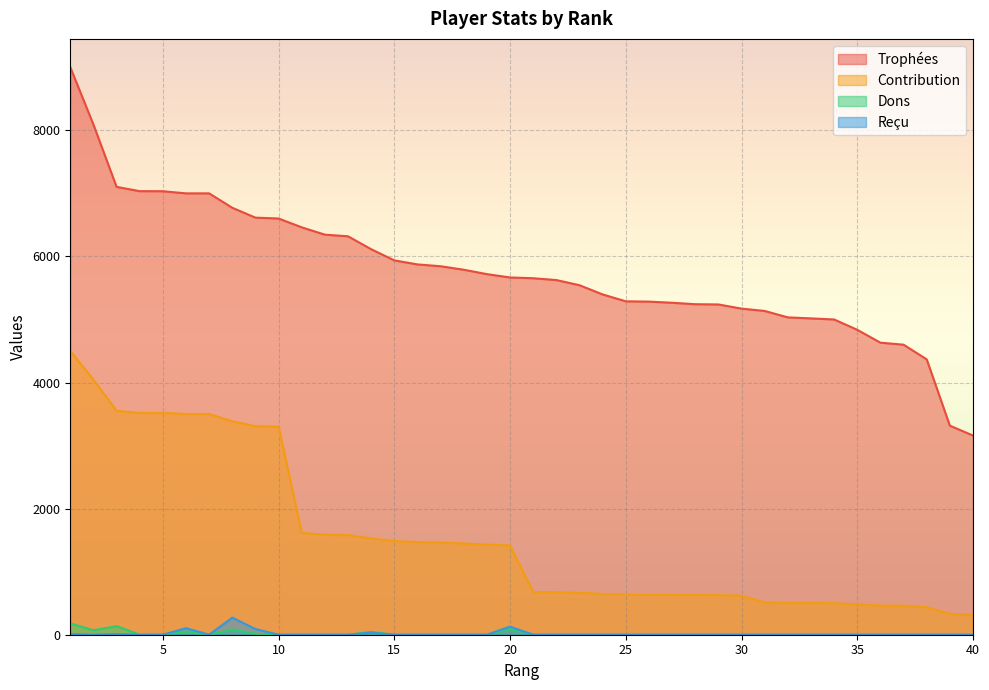

How many lines are shown in the chart?

4